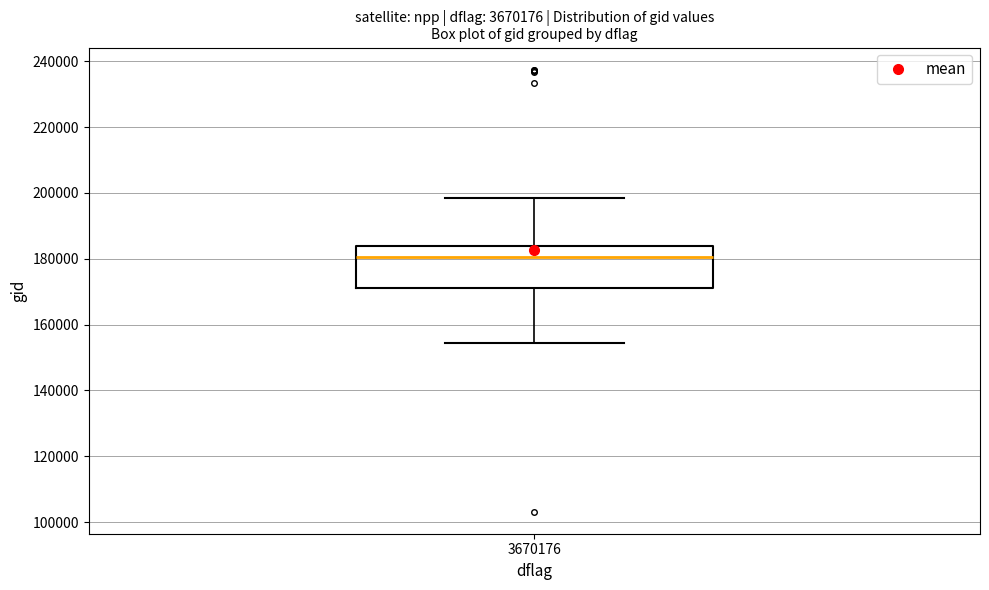

Read this box plot against the y-axis: the position of the median line, the range covered by the box, and the ends of both whiskers. The values are not printed on the chart, so give them approximately, as read against the axis.

median 180000, box 172000 to 184000, whiskers 154000 to 198000